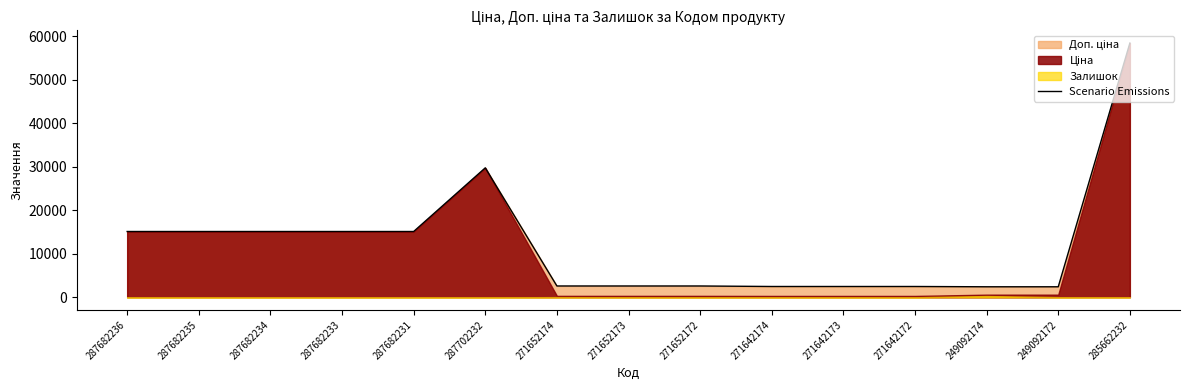

The value at 271642172 is 2482.4. True or false?

True